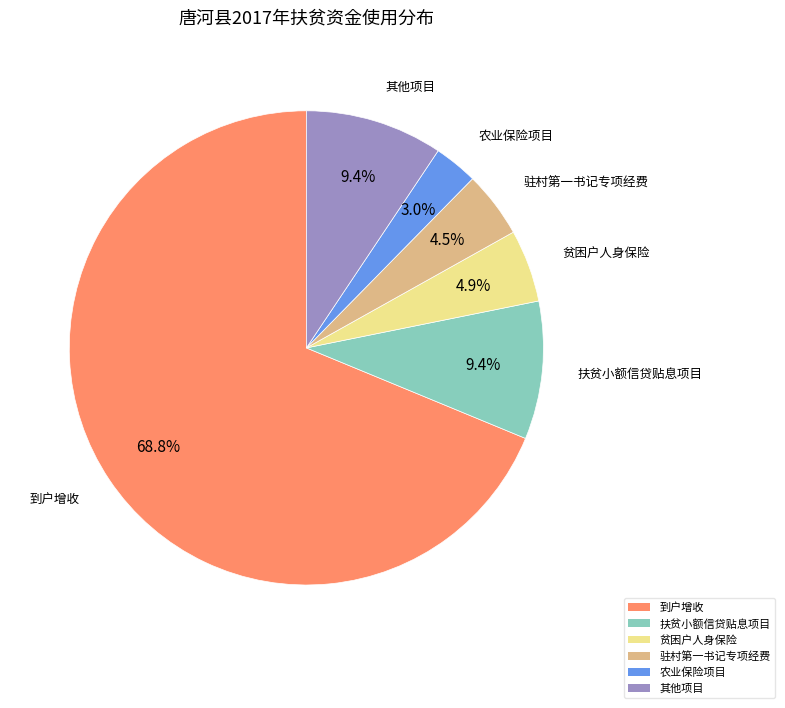

What is the smallest slice in the pie chart?

农业保险项目